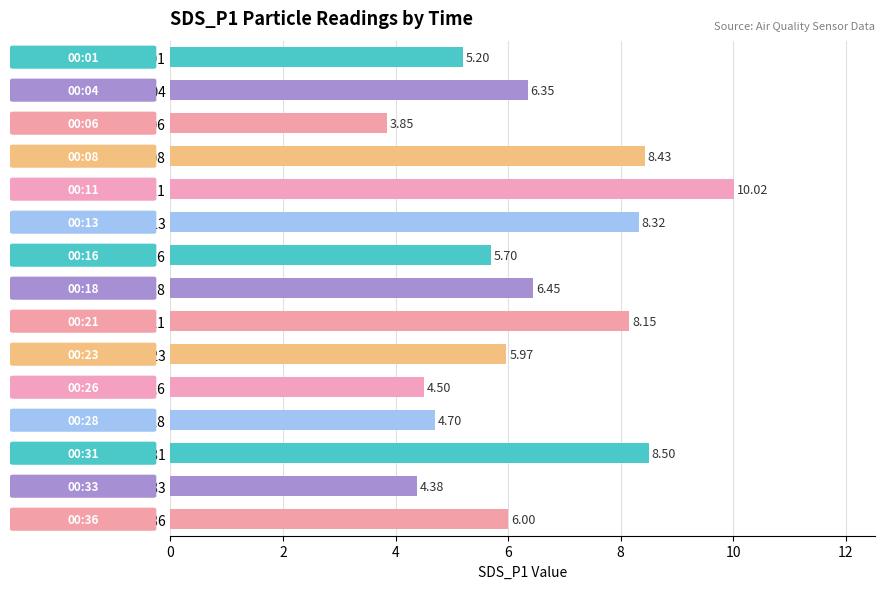

Rank the categories by value from lowest to highest.

00:06, 00:33, 00:26, 00:28, 00:01, 00:16, 00:23, 00:36, 00:04, 00:18, 00:21, 00:13, 00:08, 00:31, 00:11